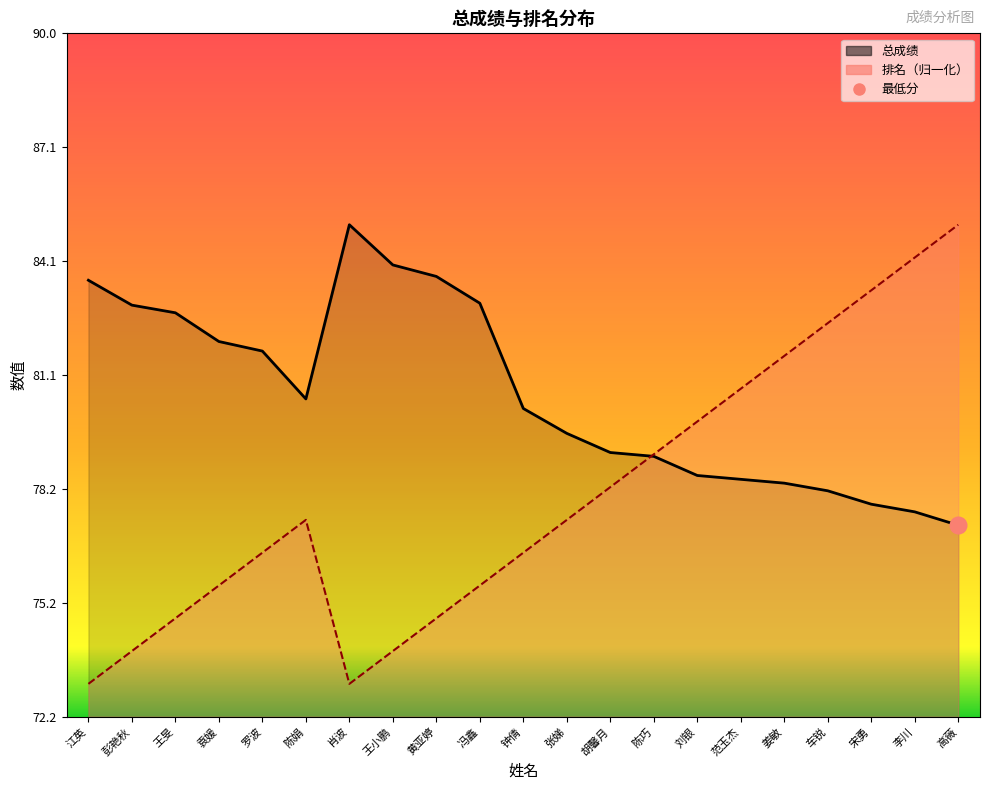

Read the 排名_line value at 钟倩.

76.5